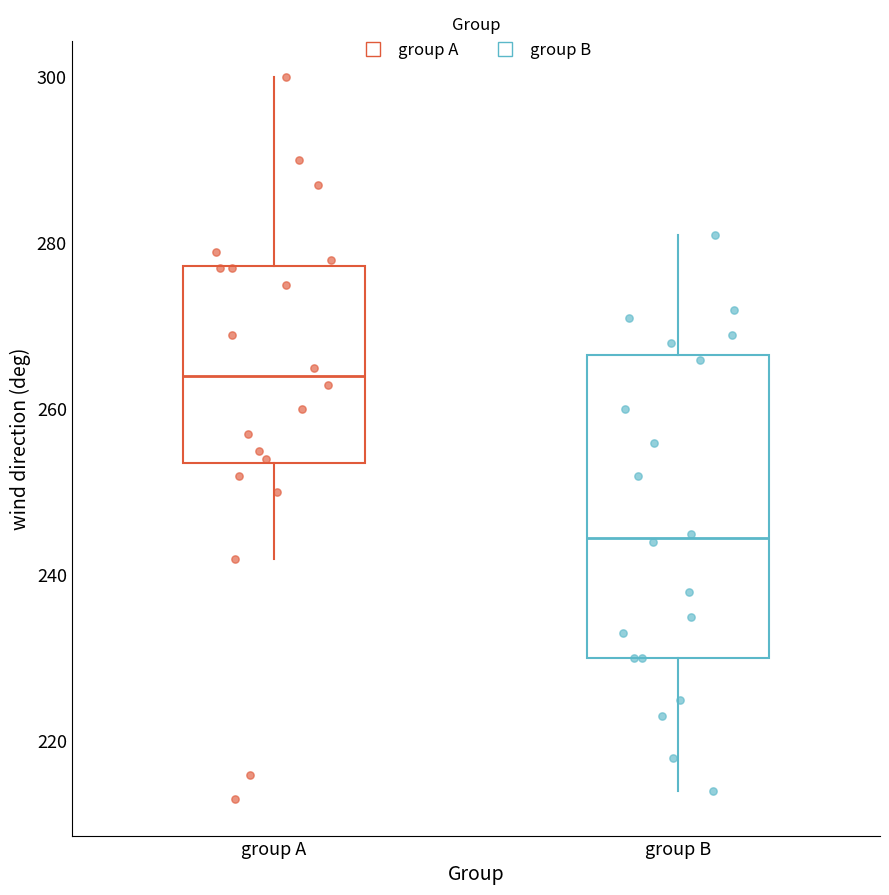

Reading left to right, transcribe this box plot: for each box, give where its median line is, the range the box spans, and where its two whiskers end, as read against the y-axis. The values are not printed on the chart, so give them approximately, as read against the axis.

group A: median 264, box 254 to 278, whiskers 242 to 300
group B: median 244, box 230 to 266, whiskers 214 to 282